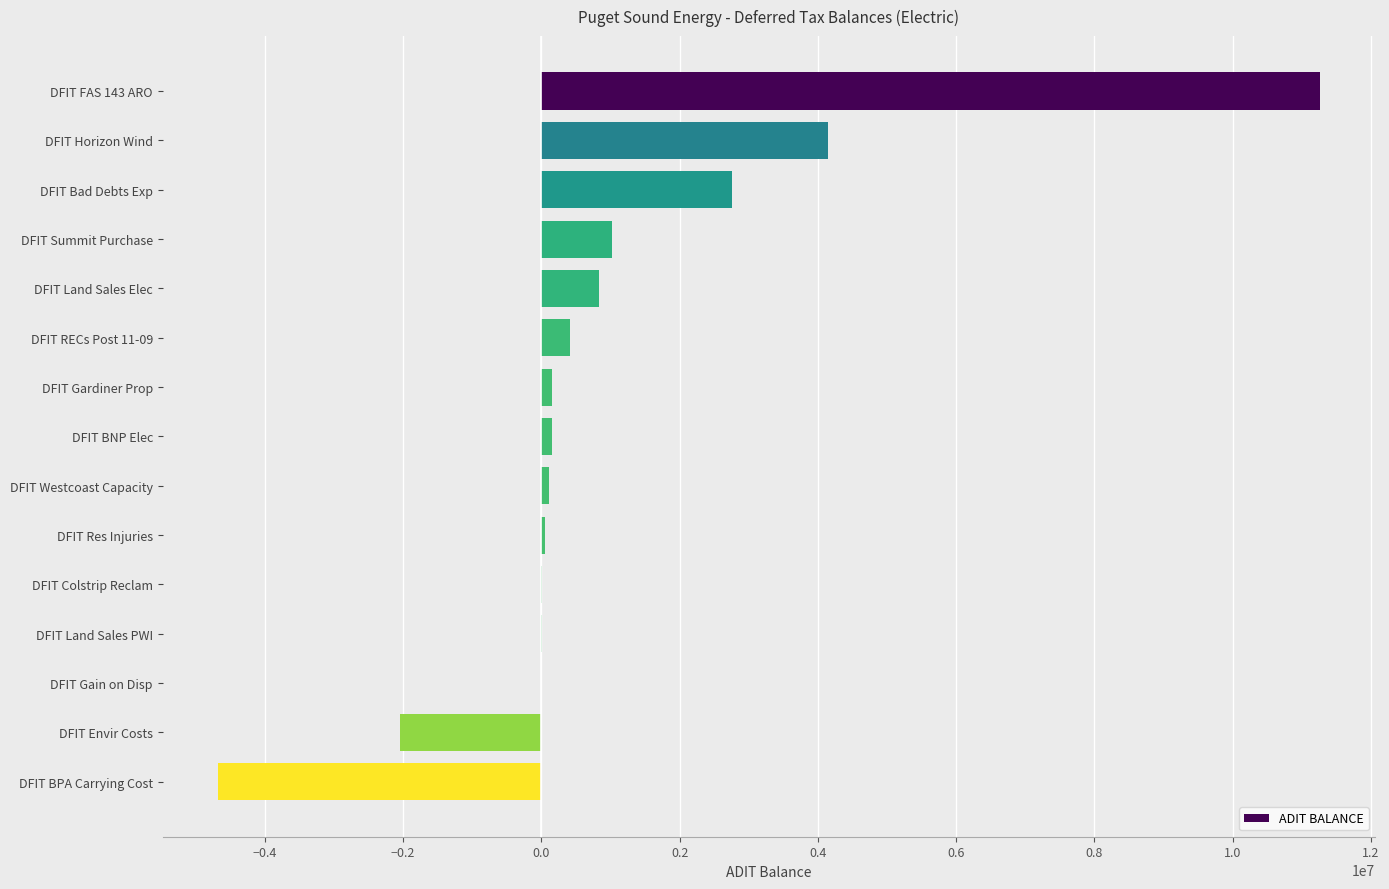

What is the sum of all values?

14215709